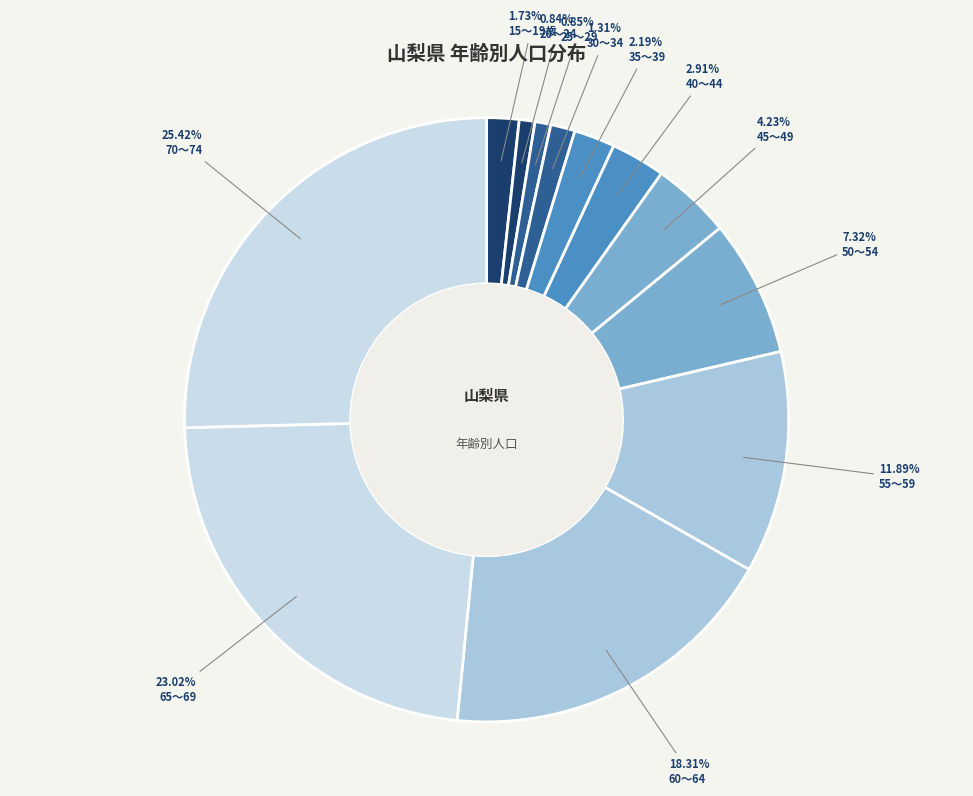

Combined, what portion of the pie is 35～39 and 25～29?

3.0%